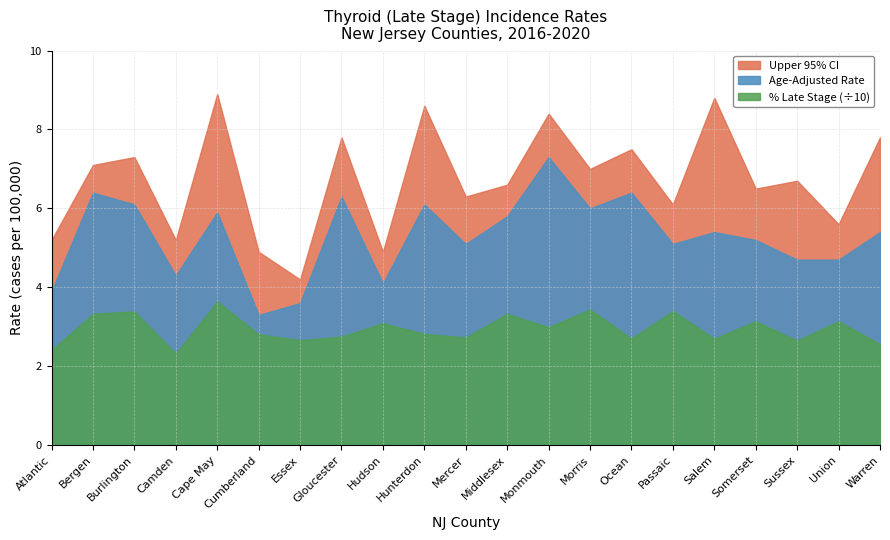

At which label does Percent Late Stage first exceed 28?

Bergen